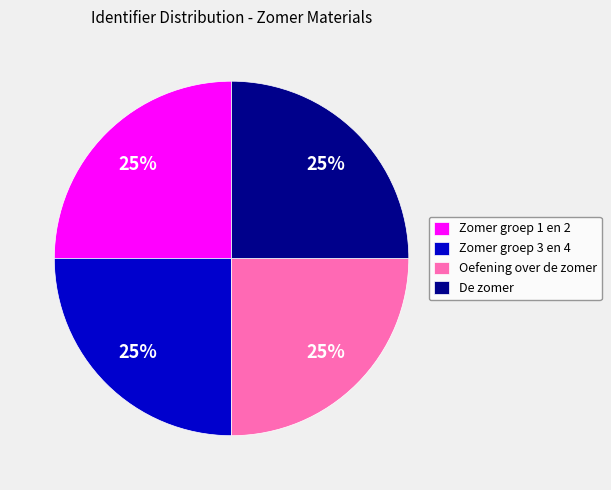

True or false: De zomer accounts for 19% of the total.

False